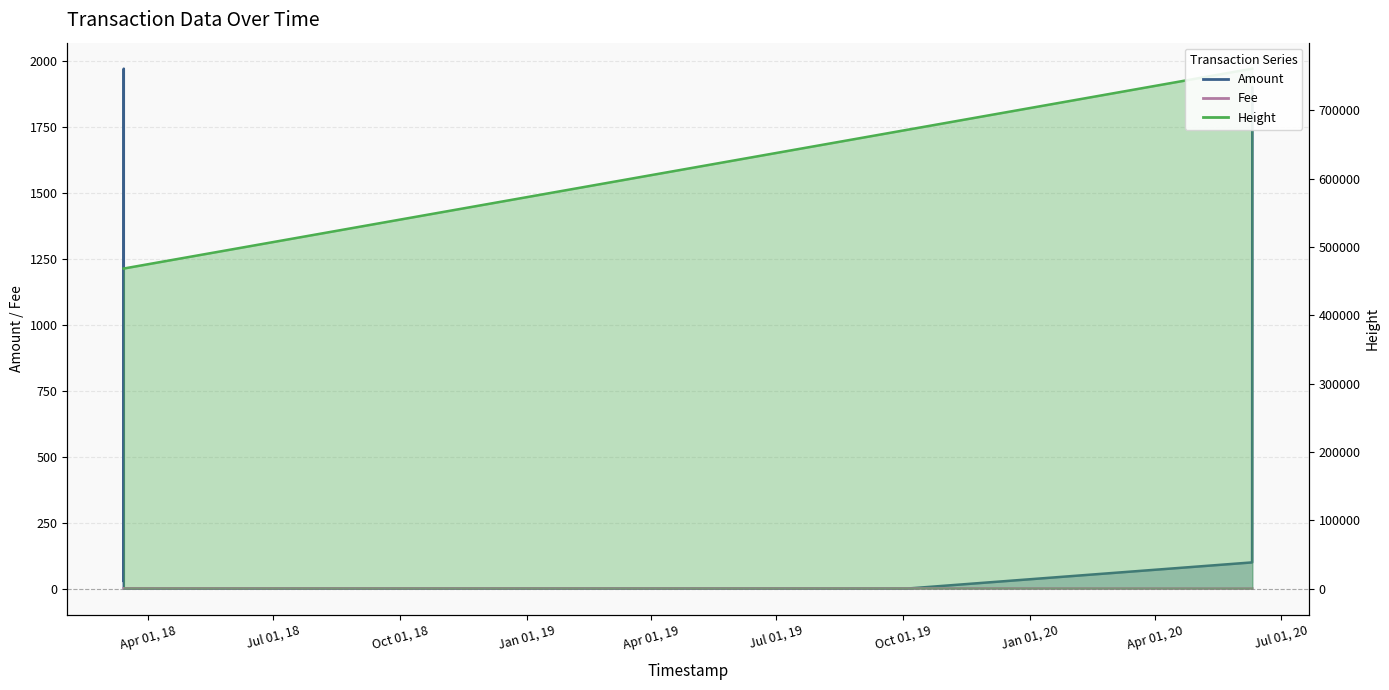

The value of Amount at 2020-06-10 12:38:02 is 1899.8. True or false?

True